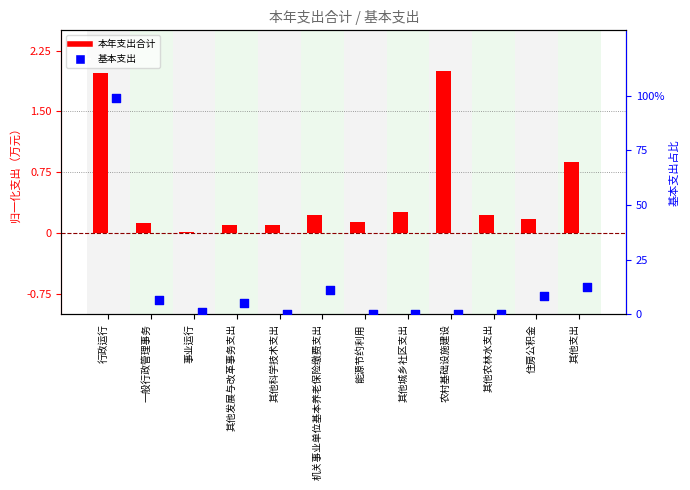

Which series contains the highest Y value?

基本支出